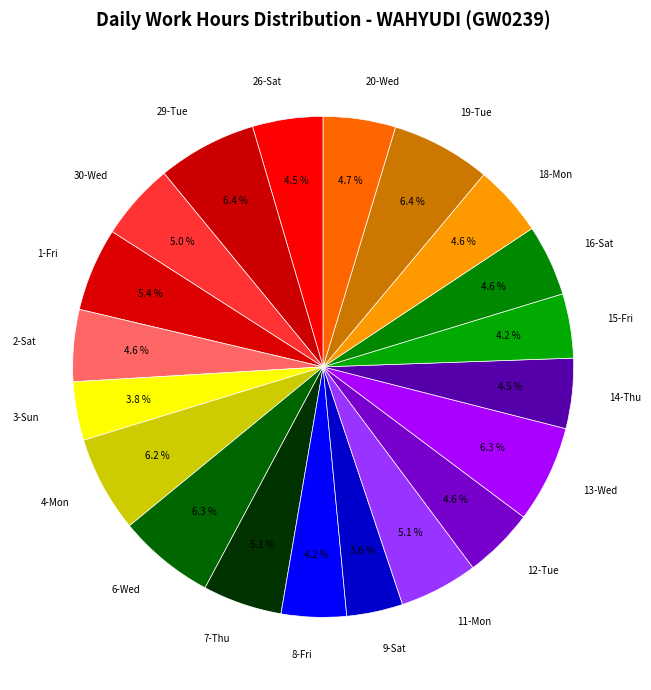

What is the ratio of the value at 12-Tue to the value at 30-Wed?

0.9